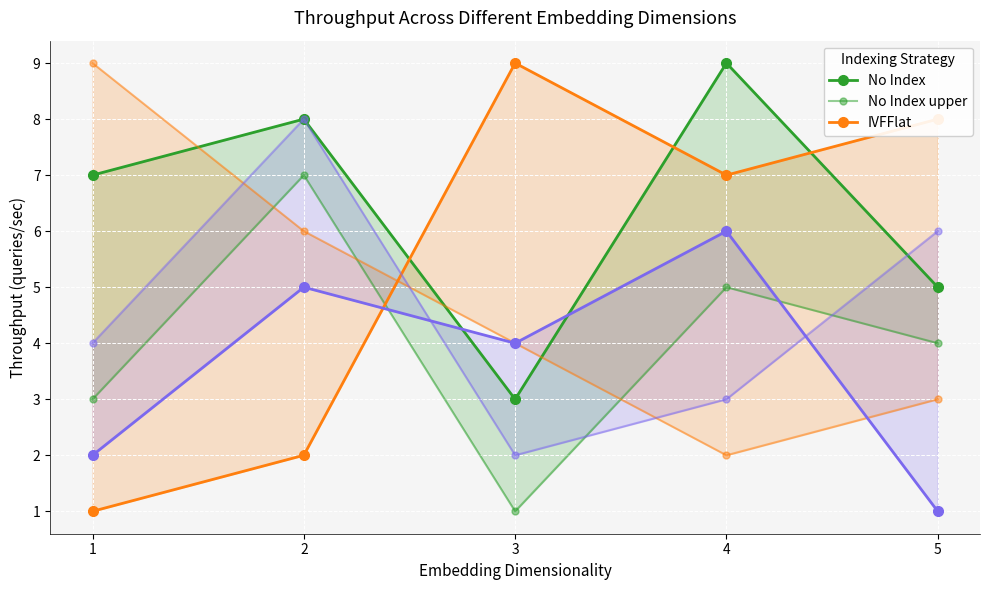

Which label corresponds to the smallest value in the chart?

3